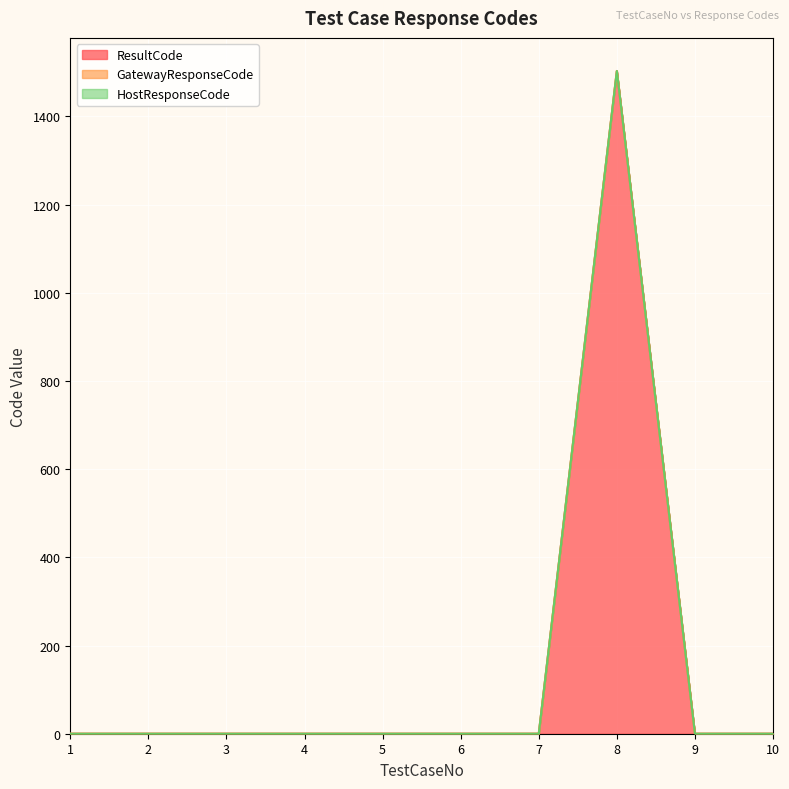

Reading left to right, what are all the values shown in this chart?

ResultCode: 1=0	2=0	3=0	4=0	5=0	6=0	7=0	8=1503	9=0	10=0
GatewayResponseCode: 1=0	2=0	3=0	4=0	5=0	6=0	7=0	8=0	9=0	10=0
HostResponseCode: 1=0	2=0	3=0	4=0	5=0	6=0	7=0	8=0	9=0	10=0